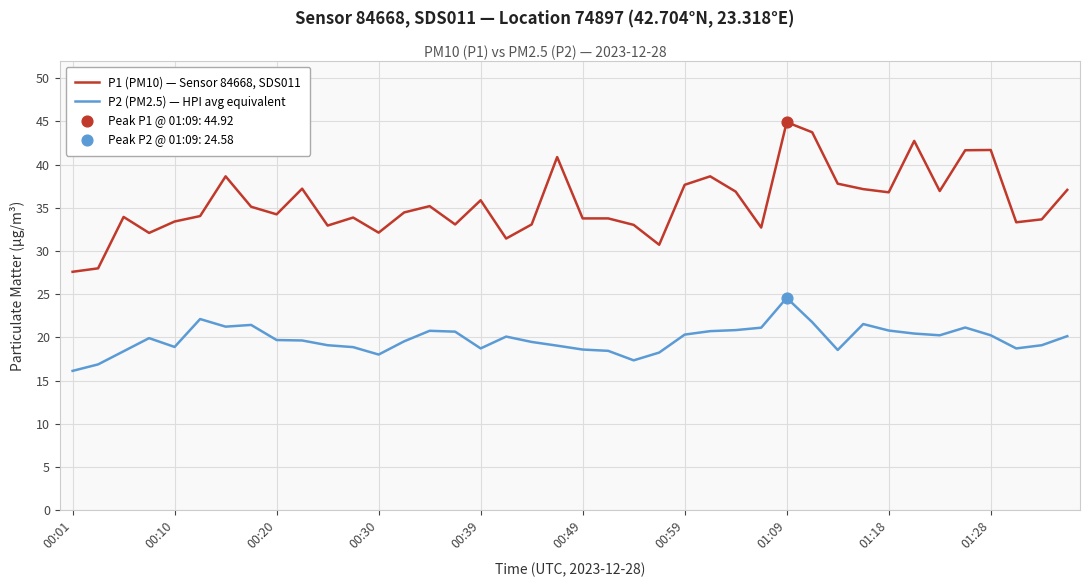

At how many categories does at least one series exceed 43?

2